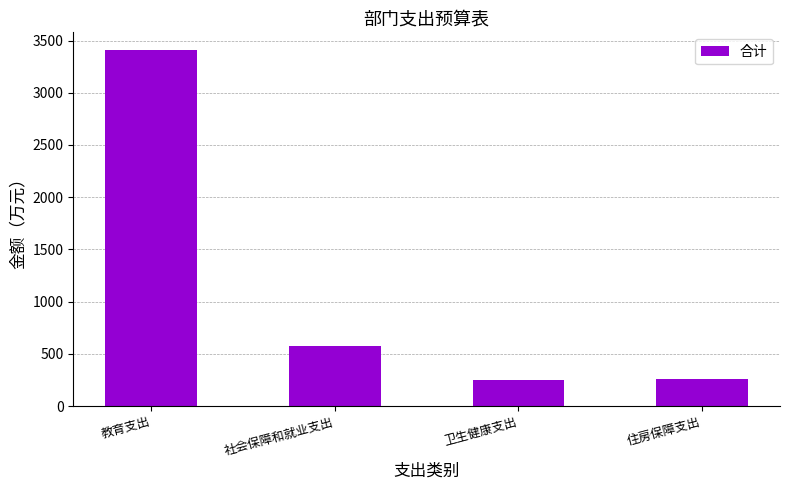

What is the change in value from 卫生健康支出 to 住房保障支出?

+4.5